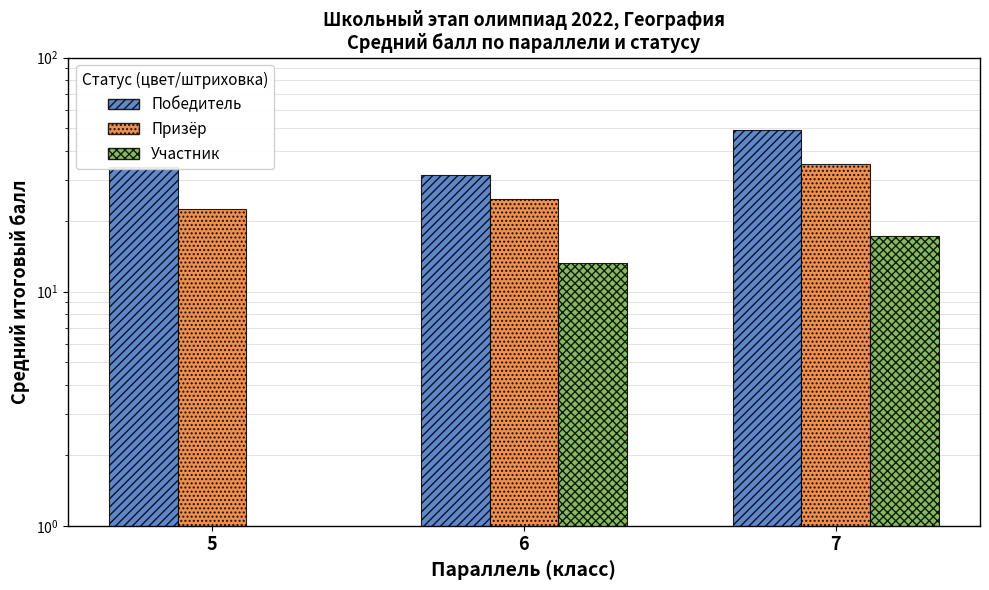

What is the minimum value for Призёр?

22.5